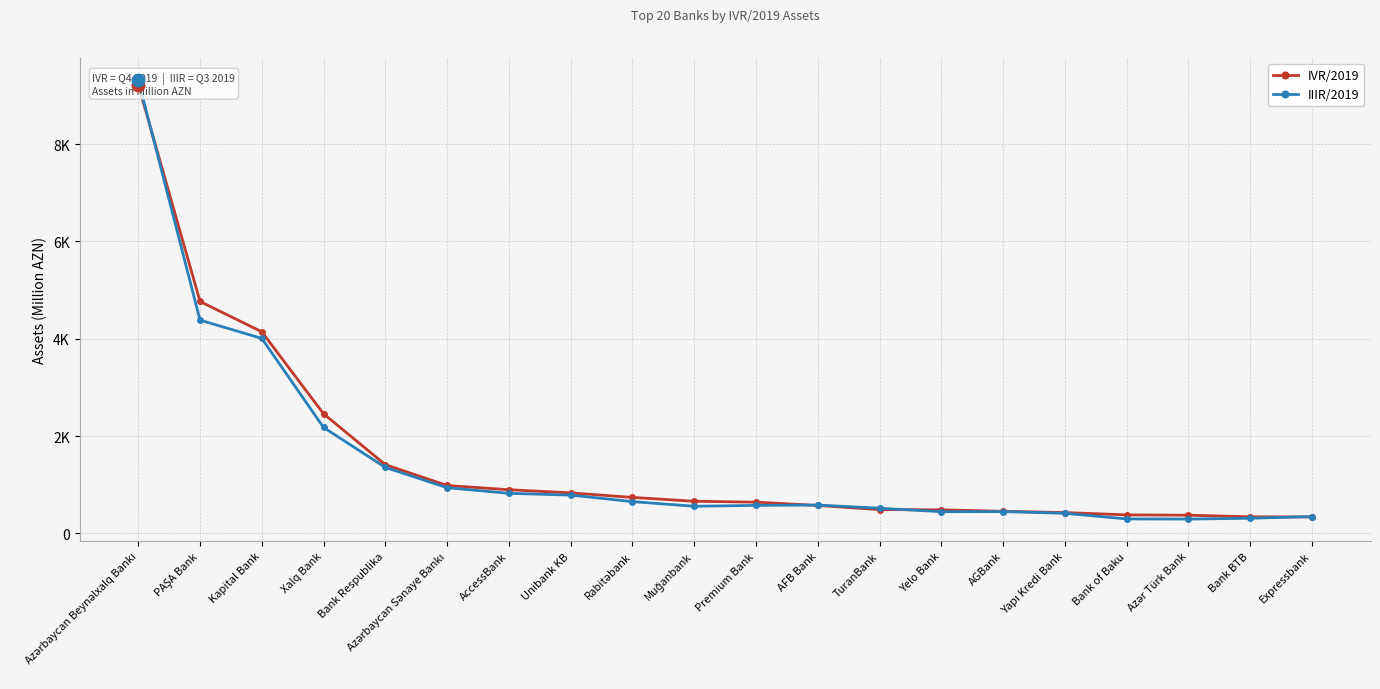

What is the value of the IVR/2019 point at the 5th from the left?

1413.0